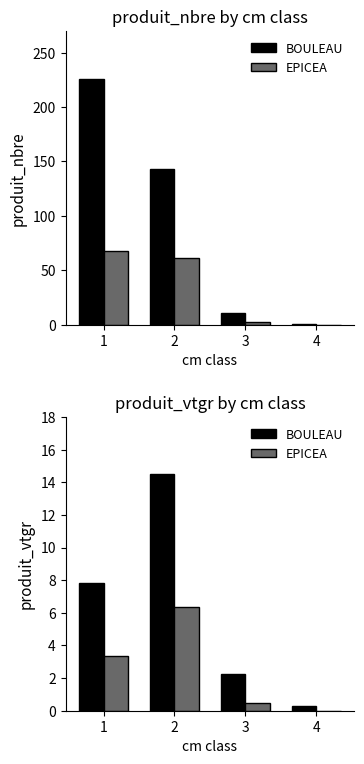

At how many categories does at least one series exceed 2?

3